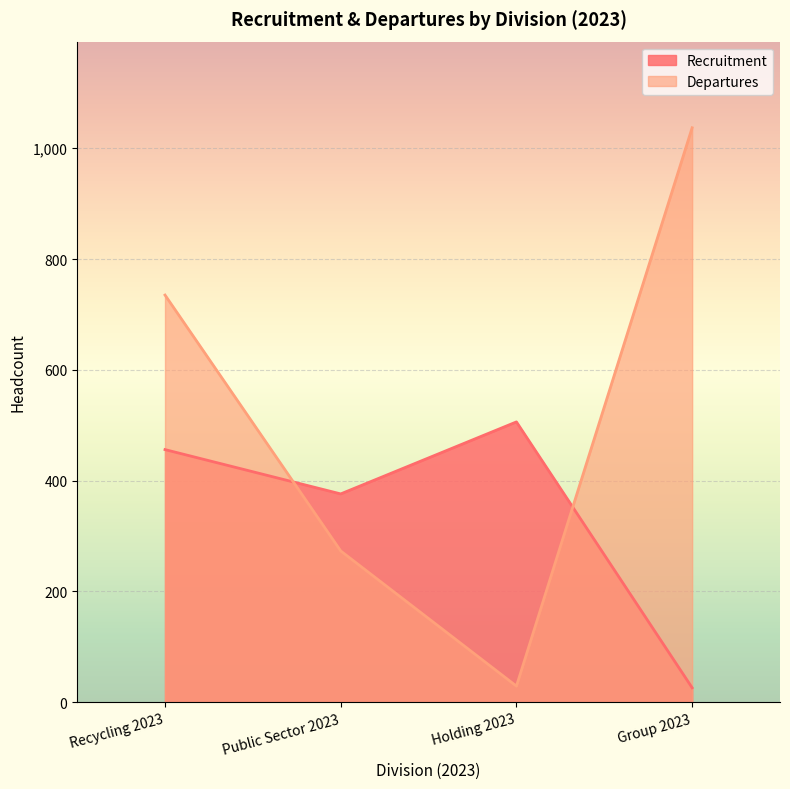

What is the lowest value of the Departures series?

29